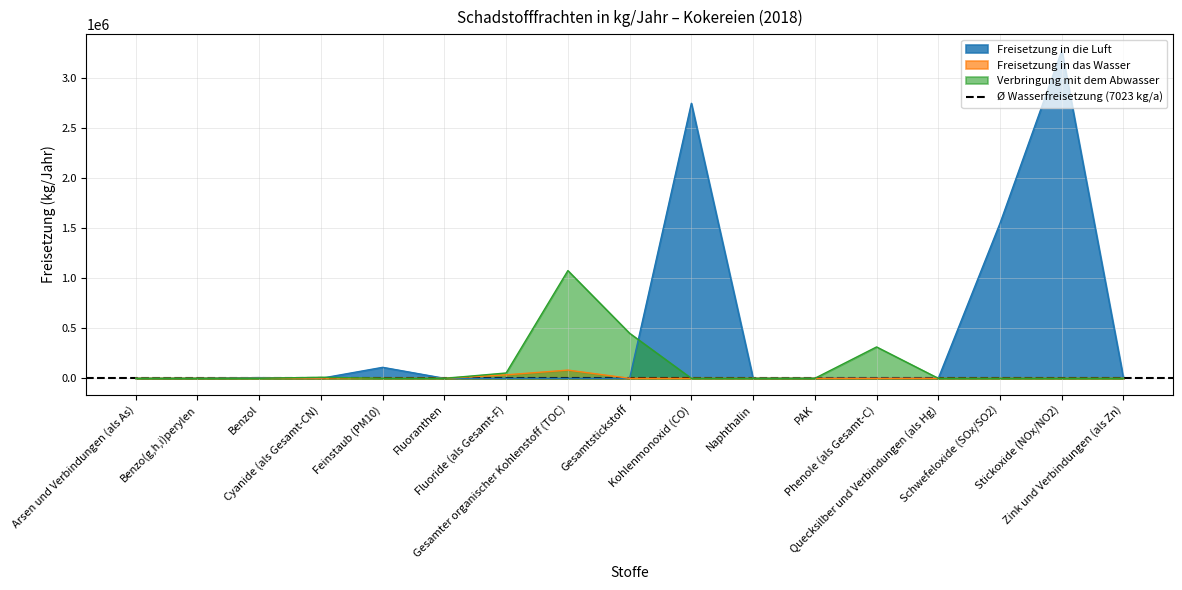

After their last crossing, which series has the higher values: Freisetzung in die Luft or Verbringung mit dem Abwasser?

Verbringung mit dem Abwasser